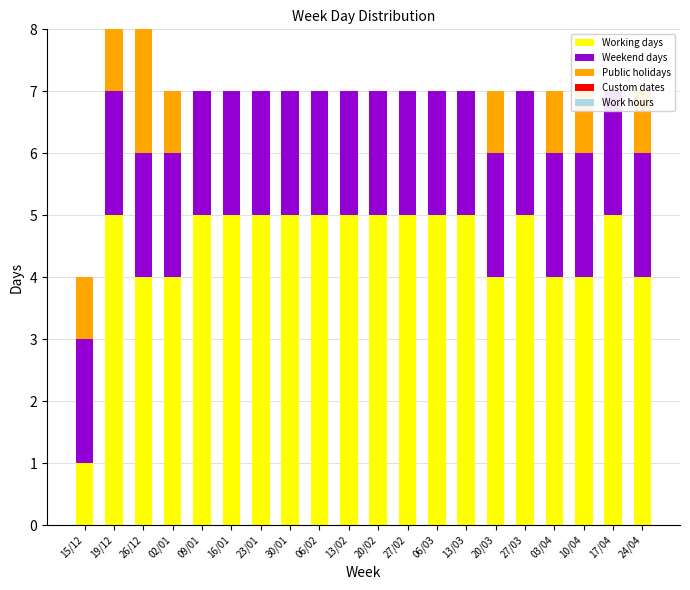

What are all the series names shown in the legend?

Working days, Weekend days, Public holidays, Custom dates, Work hours